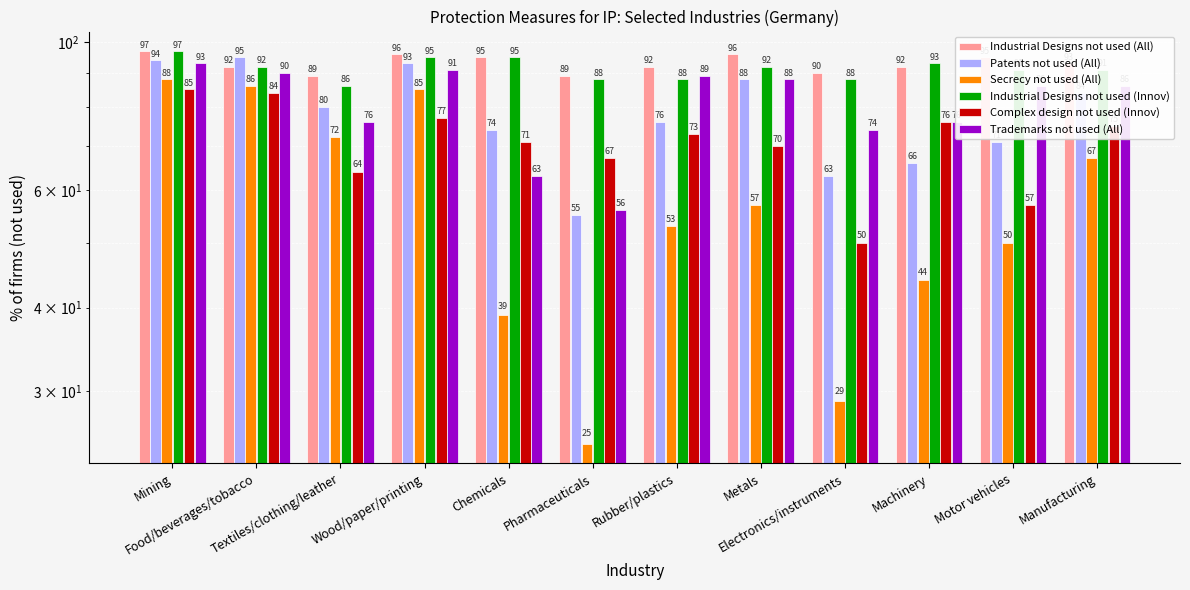

How many bars are there in each group?

6